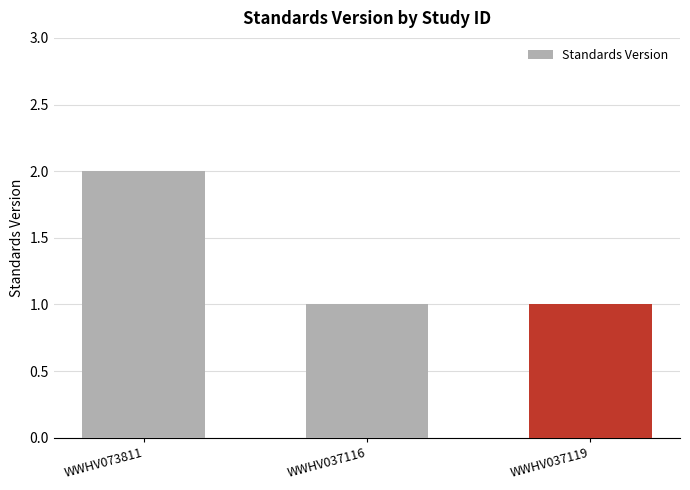

Reading left to right, list all the values displayed in this chart.

WWHV073811=2	WWHV037116=1	WWHV037119=1